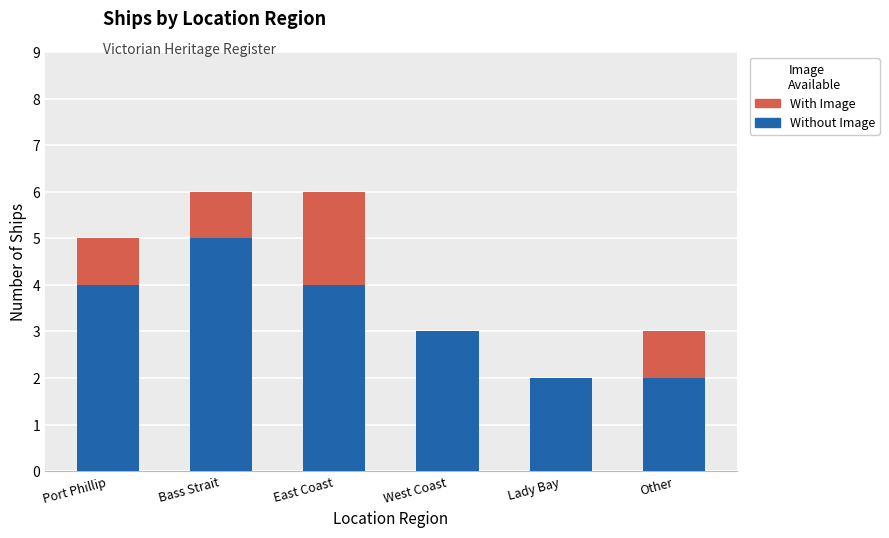

True or false: Without Image has a value of 2 at Lady Bay.

True